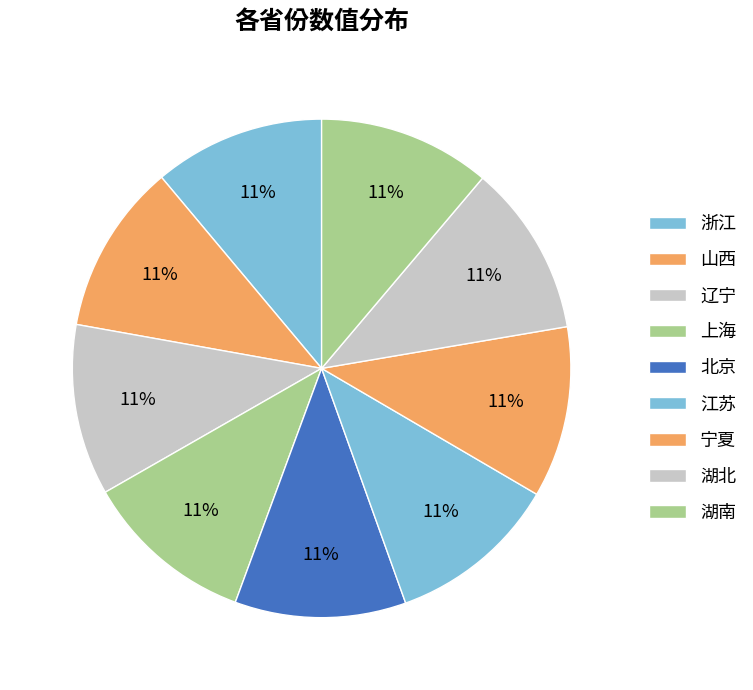

To the nearest percent, what is the combined percentage of 北京 and 湖北?

22%